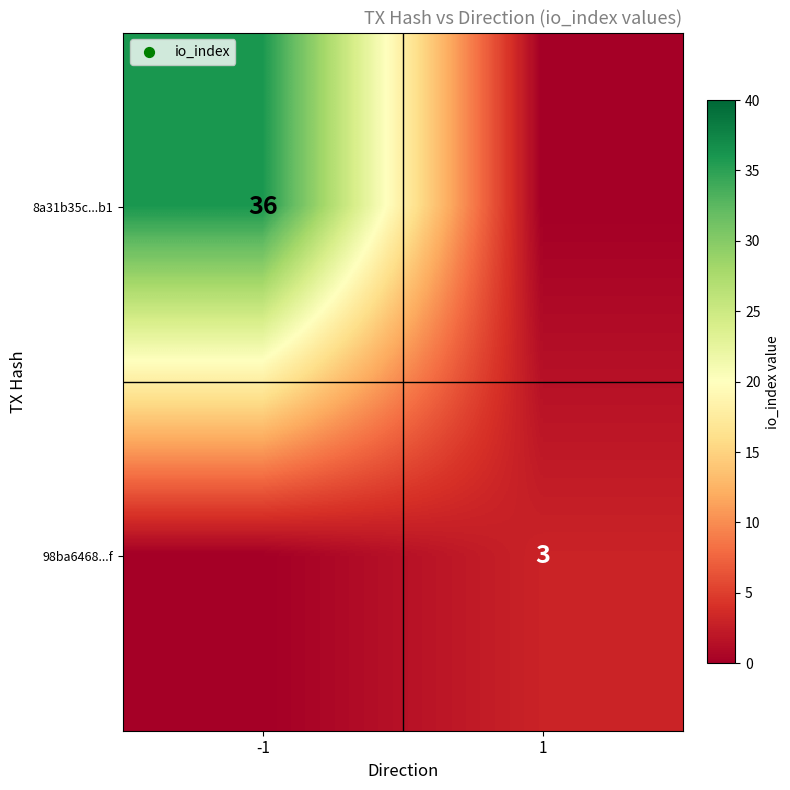

Is the value of 8a31b35c...b1 at -1 greater than the value of 98ba6468...f at 1?

Yes